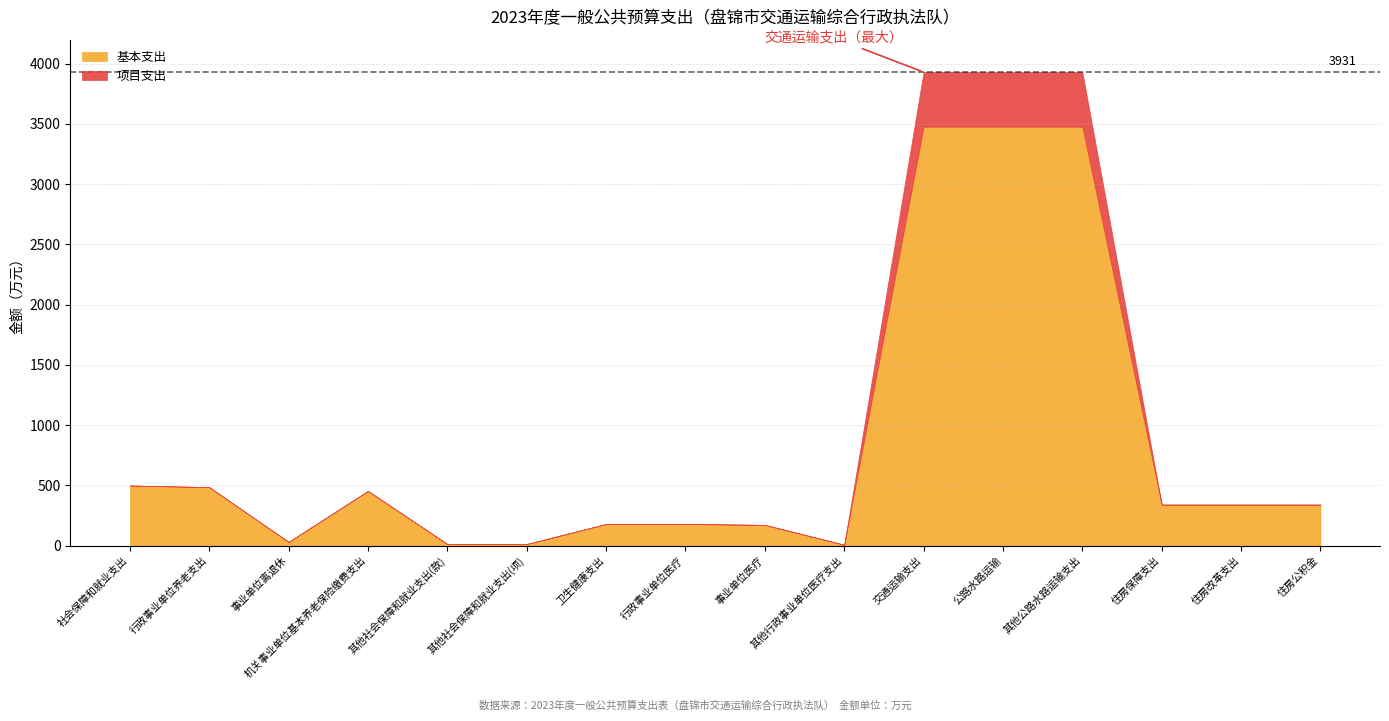

Reading left to right, transcribe all the data shown in this chart.

基本支出: 499.1	485.6	31.4	454.2	13.5	13.5	179.9	179.9	172.4	7.4	3477.6	3477.6	3477.6	340.7	340.7	340.7
项目支出: 0.0	0.0	0.0	0.0	0.0	0.0	0.0	0.0	0.0	0.0	453.5	453.5	453.5	0.0	0.0	0.0